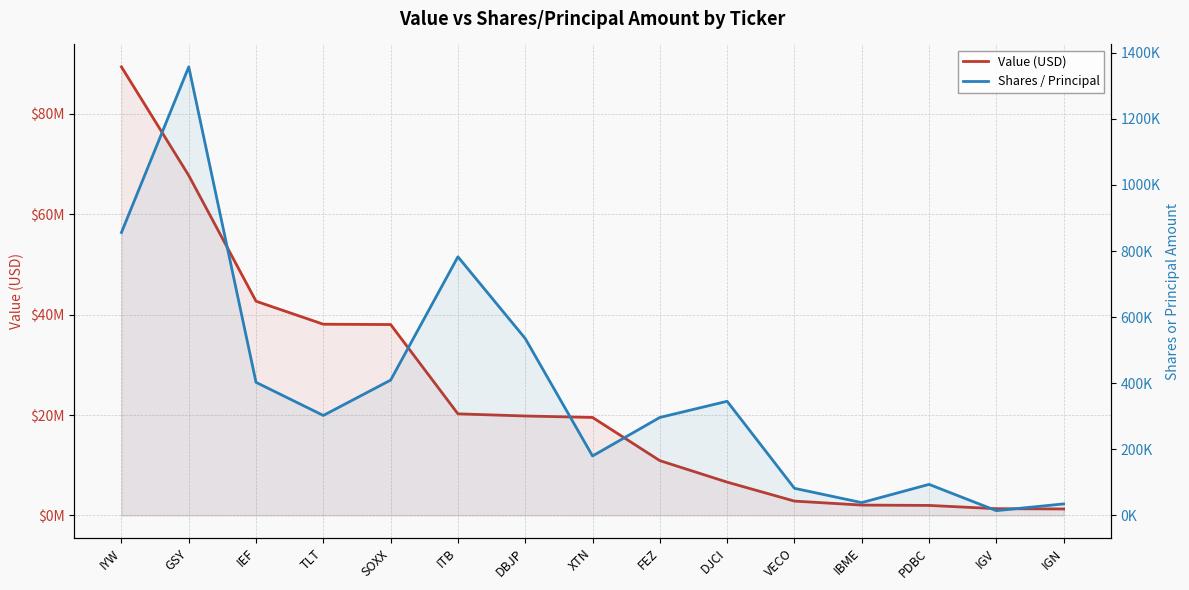

What is the label of the 7th point from the right?

FEZ